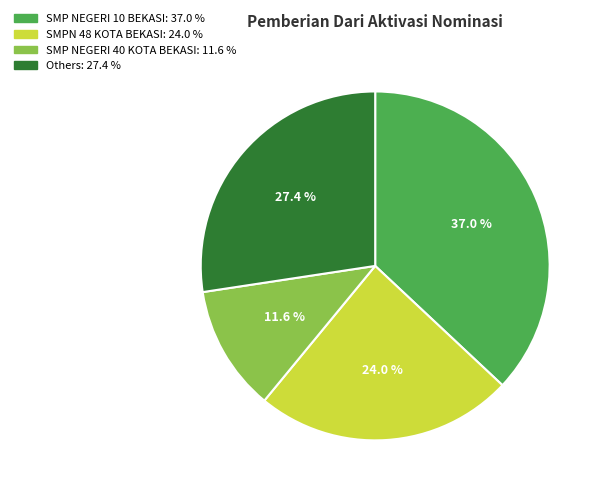

Count the number of slices in the pie.

4